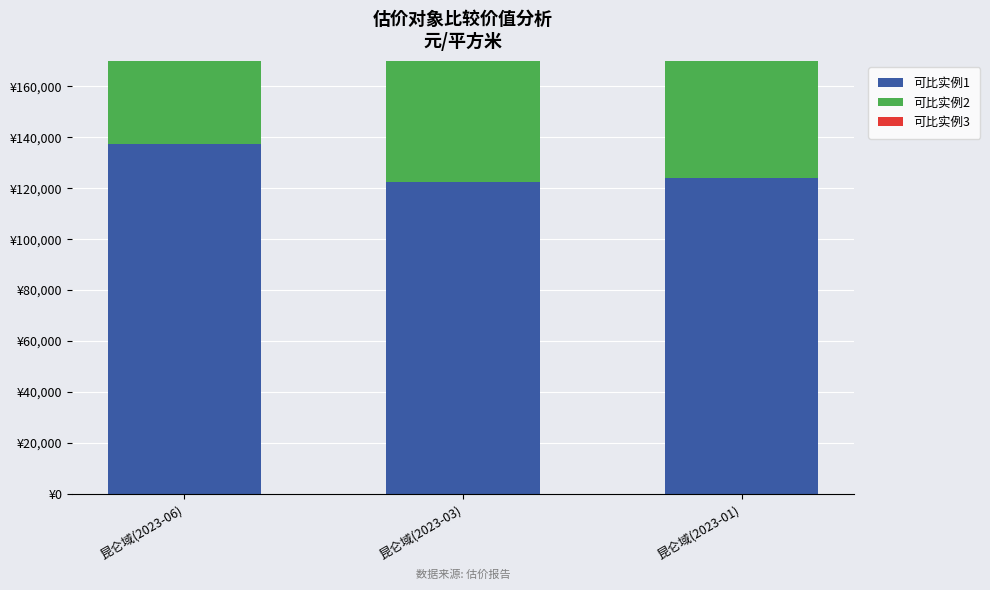

Which label corresponds to the largest value in the chart?

昆仑域(2023-06)